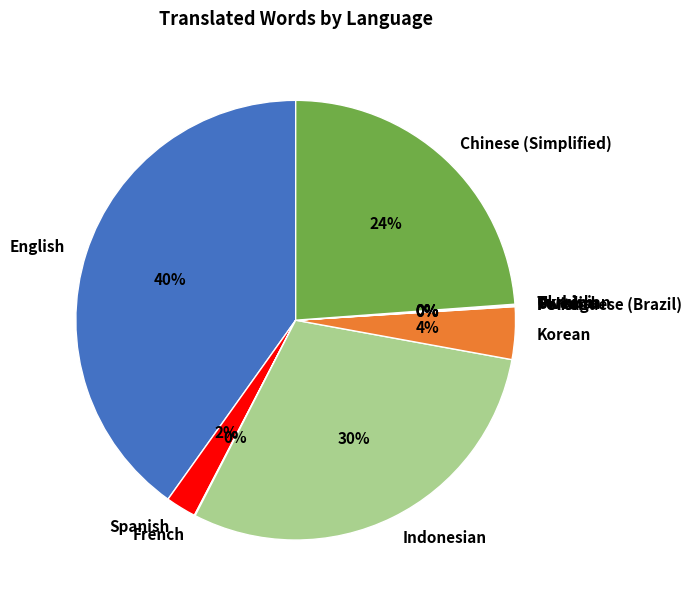

Is Spanish the majority of the pie?

No